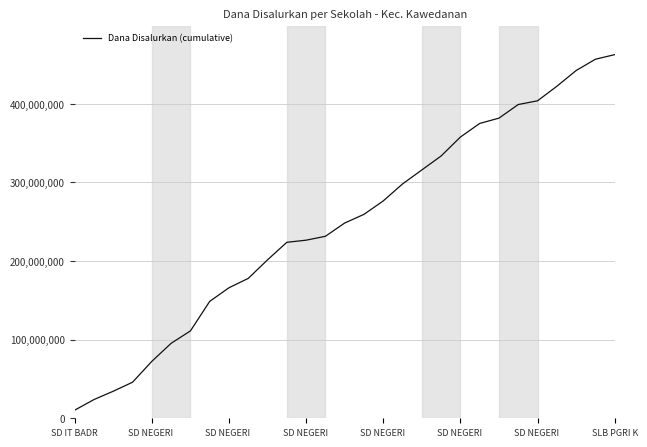

What is the smallest value displayed?

10350000